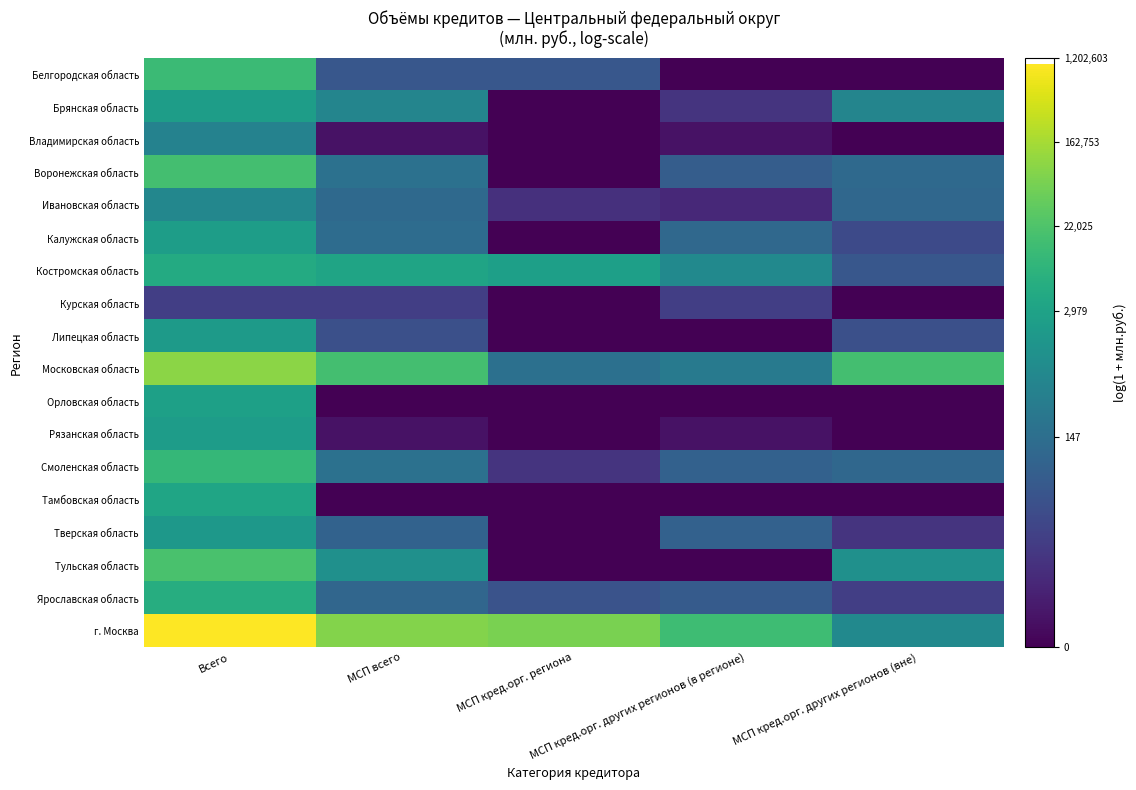

Reading left to right, transcribe all the data shown in this chart.

Белгородская область: Всего=9.4	МСП всего=3.7	МСП кред.орг. региона=3.7	МСП кред.орг. других регионов (в регионе)=0.0	МСП кред.орг. других регионов (вне)=0.0
Брянская область: Всего=7.7	МСП всего=6.3	МСП кред.орг. региона=0.0	МСП кред.орг. других регионов (в регионе)=2.1	МСП кред.орг. других регионов (вне)=6.3
Владимирская область: Всего=6.2	МСП всего=0.7	МСП кред.орг. региона=0.0	МСП кред.орг. других регионов (в регионе)=0.7	МСП кред.орг. других регионов (вне)=0.0
Воронежская область: Всего=9.7	МСП всего=5.2	МСП кред.орг. региона=0.0	МСП кред.орг. других регионов (в регионе)=4.1	МСП кред.орг. других регионов (вне)=4.8
Ивановская область: Всего=6.4	МСП всего=4.7	МСП кред.орг. региона=1.9	МСП кред.орг. других регионов (в регионе)=1.6	МСП кред.орг. других регионов (вне)=4.6
Калужская область: Всего=7.7	МСП всего=4.9	МСП кред.орг. региона=0.0	МСП кред.орг. других регионов (в регионе)=4.7	МСП кред.орг. других регионов (вне)=3.1
Костромская область: Всего=8.5	МСП всего=8.1	МСП кред.орг. региона=7.8	МСП кред.орг. других регионов (в регионе)=6.6	МСП кред.орг. других регионов (вне)=3.7
Курская область: Всего=2.6	МСП всего=2.6	МСП кред.орг. региона=0.0	МСП кред.орг. других регионов (в регионе)=2.6	МСП кред.орг. других регионов (вне)=0.0
Липецкая область: Всего=7.6	МСП всего=3.4	МСП кред.орг. региона=0.0	МСП кред.орг. других регионов (в регионе)=0.0	МСП кред.орг. других регионов (вне)=3.4
Московская область: Всего=11.4	МСП всего=9.7	МСП кред.орг. региона=5.1	МСП кред.орг. других регионов (в регионе)=5.6	МСП кред.орг. других регионов (вне)=9.7
Орловская область: Всего=7.9	МСП всего=0.0	МСП кред.орг. региона=0.0	МСП кред.орг. других регионов (в регионе)=0.0	МСП кред.орг. других регионов (вне)=0.0
Рязанская область: Всего=7.6	МСП всего=0.7	МСП кред.орг. региона=0.0	МСП кред.орг. других регионов (в регионе)=0.7	МСП кред.орг. других регионов (вне)=0.0
Смоленская область: Всего=9.2	МСП всего=5.2	МСП кред.орг. региона=2.1	МСП кред.орг. других регионов (в регионе)=4.3	МСП кред.орг. других регионов (вне)=4.6
Тамбовская область: Всего=8.1	МСП всего=0.0	МСП кред.орг. региона=0.0	МСП кред.орг. других регионов (в регионе)=0.0	МСП кред.орг. других регионов (вне)=0.0
Тверская область: Всего=7.4	МСП всего=4.4	МСП кред.орг. региона=0.0	МСП кред.орг. других регионов (в регионе)=4.3	МСП кред.орг. других регионов (вне)=2.1
Тульская область: Всего=9.9	МСП всего=7.0	МСП кред.орг. региона=0.0	МСП кред.орг. других регионов (в регионе)=0.0	МСП кред.орг. других регионов (вне)=7.0
Ярославская область: Всего=8.6	МСП всего=4.6	МСП кред.орг. региона=3.6	МСП кред.орг. других регионов (в регионе)=4.0	МСП кред.орг. других регионов (вне)=2.6
г. Москва: Всего=13.9	МСП всего=11.3	МСП кред.орг. региона=11.1	МСП кред.орг. других регионов (в регионе)=9.6	МСП кред.орг. других регионов (вне)=6.6